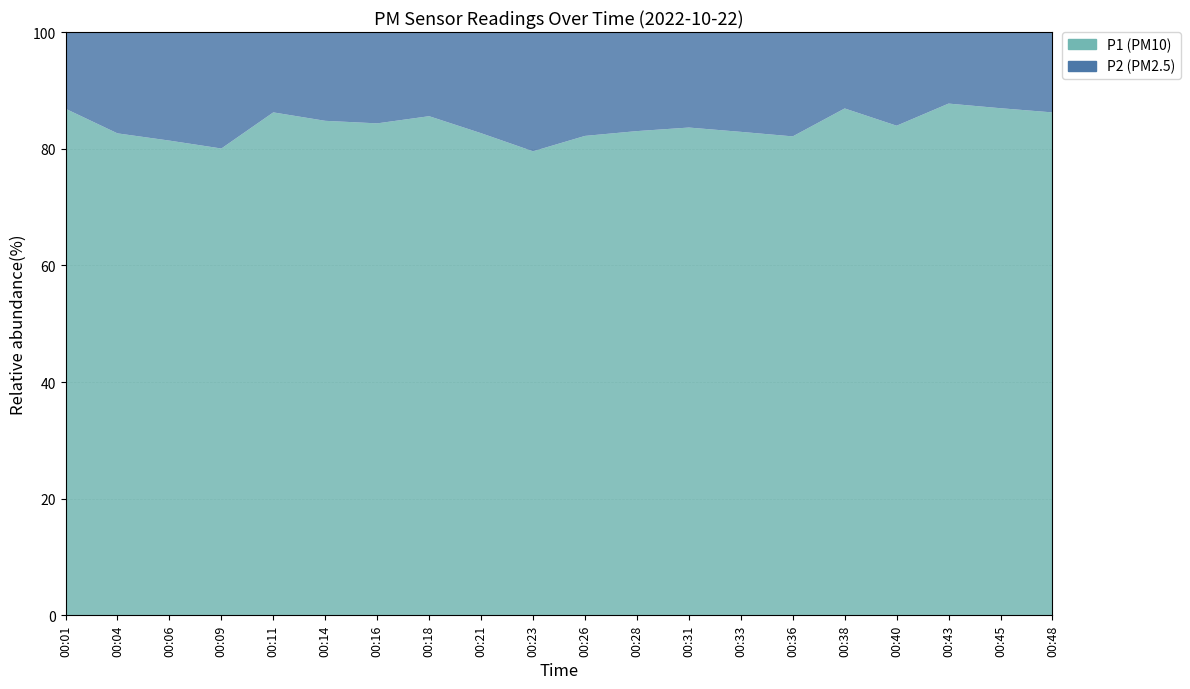

Reading left to right, list all the values displayed in this chart.

P1: 25.1	18.6	14.4	10.8	18.1	14.5	14.4	17.1	14.3	10.7	12.2	13.9	15.3	16.1	12.8	17.6	19.6	21.7	22.6	21.1
P2: 3.8	3.9	3.3	2.7	2.9	2.6	2.7	2.9	3.0	2.8	2.6	2.9	3.0	3.3	2.8	2.6	3.8	3.0	3.4	3.4